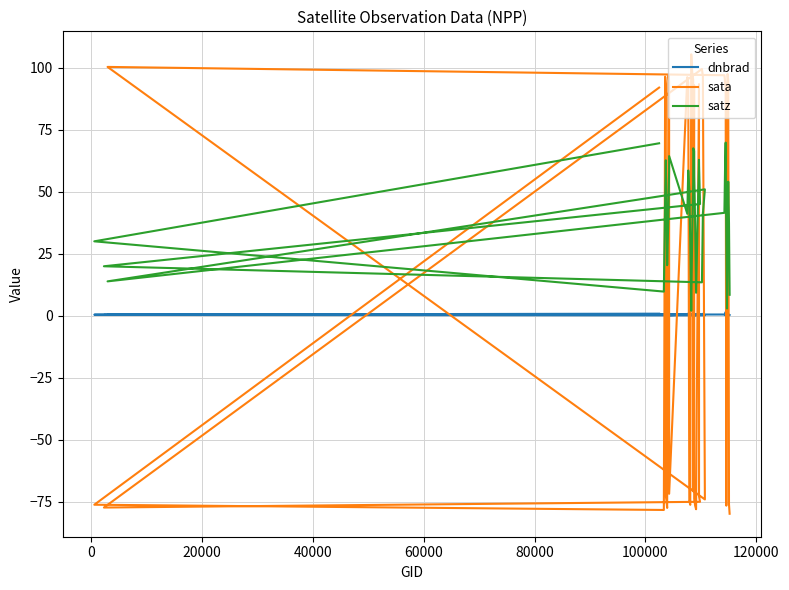

What is the difference between the maximum and minimum values in the dnbrad series?

1.4